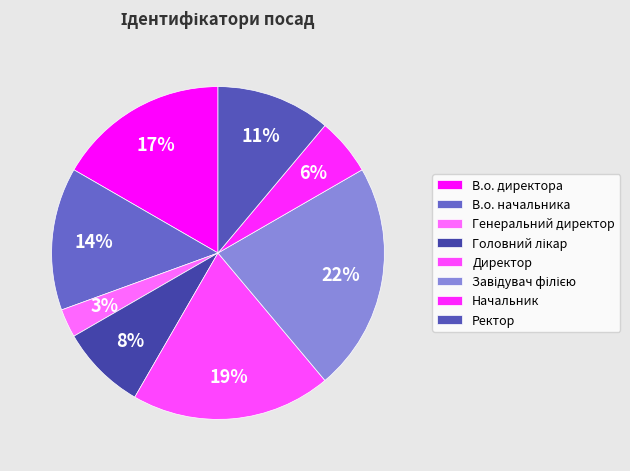

Count the number of slices in the pie.

8